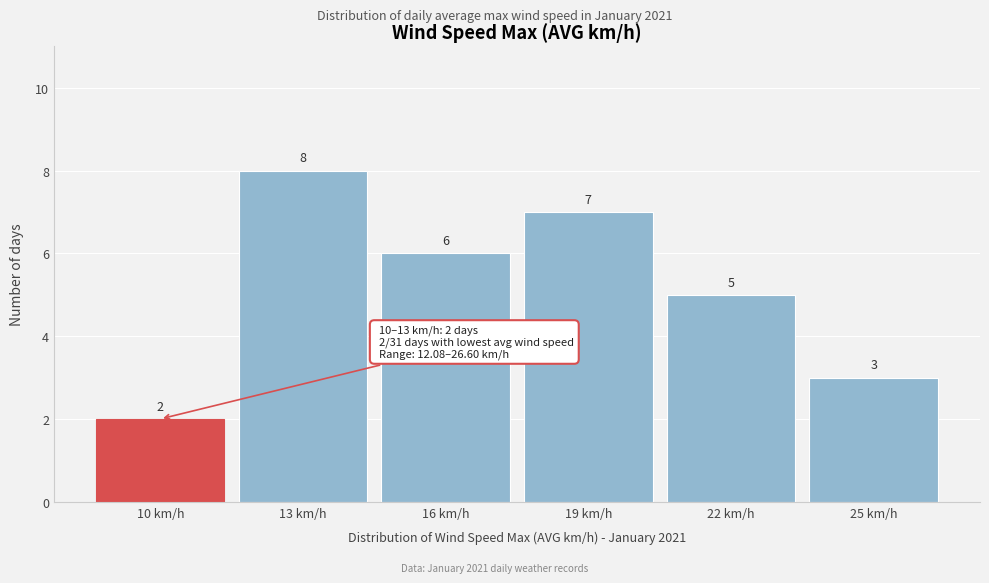

Reading right to left, what are all the values shown in this chart?

25 km/h=3	22 km/h=5	19 km/h=7	16 km/h=6	13 km/h=8	10 km/h=2